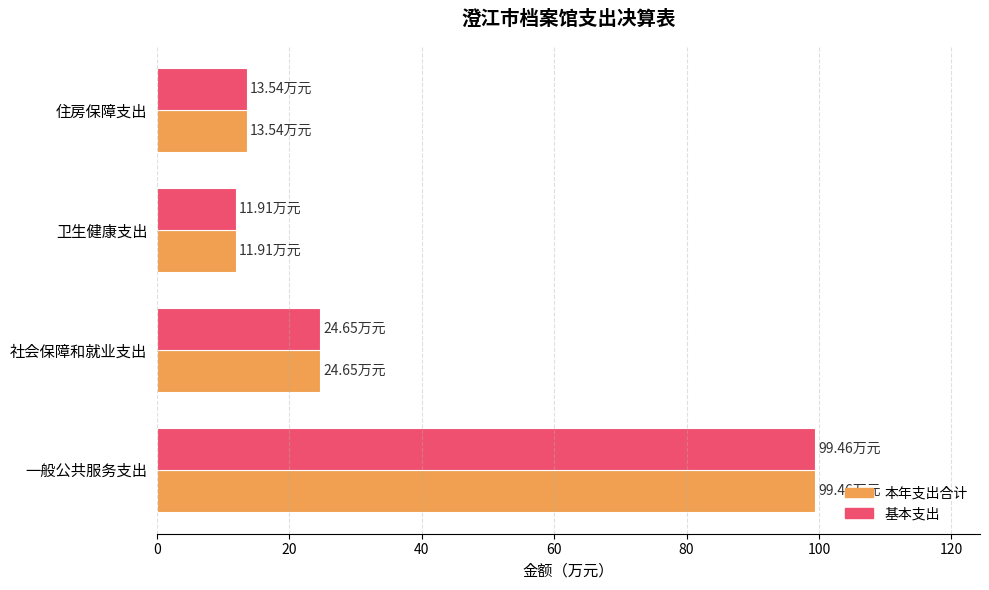

At which category does the chart reach its peak across all series?

一般公共服务支出